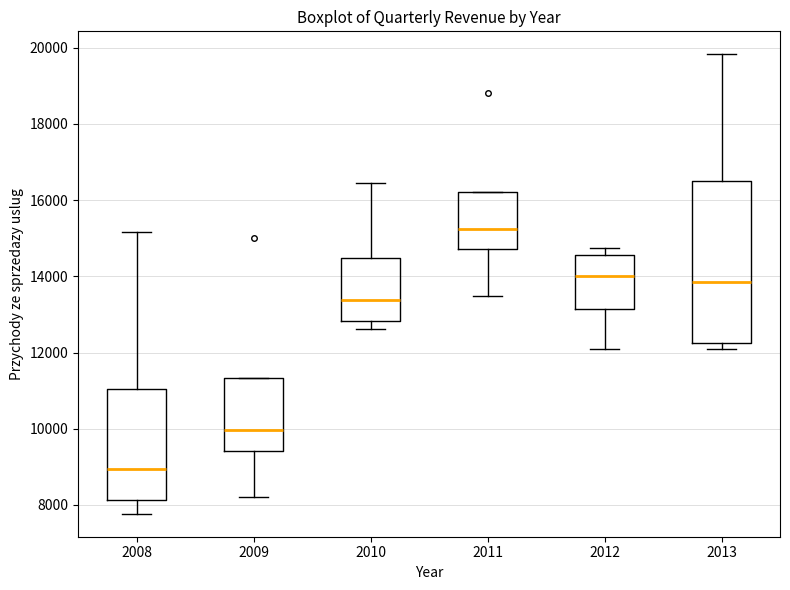

Where does the median line of the box at x = 2009 sit on the y-axis? The values are not printed on the chart, so give them approximately, as read against the axis.

10000